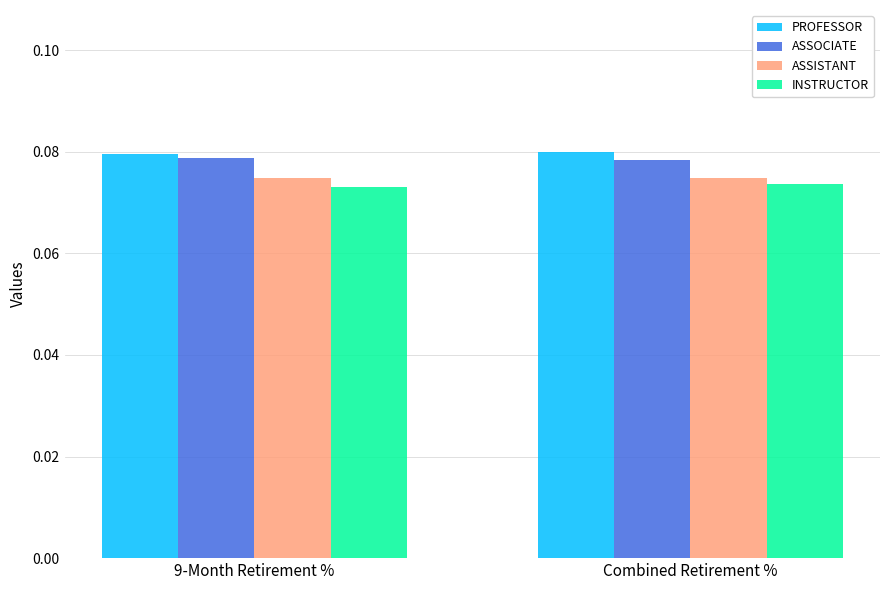

At how many categories does at least one series exceed 0?

2